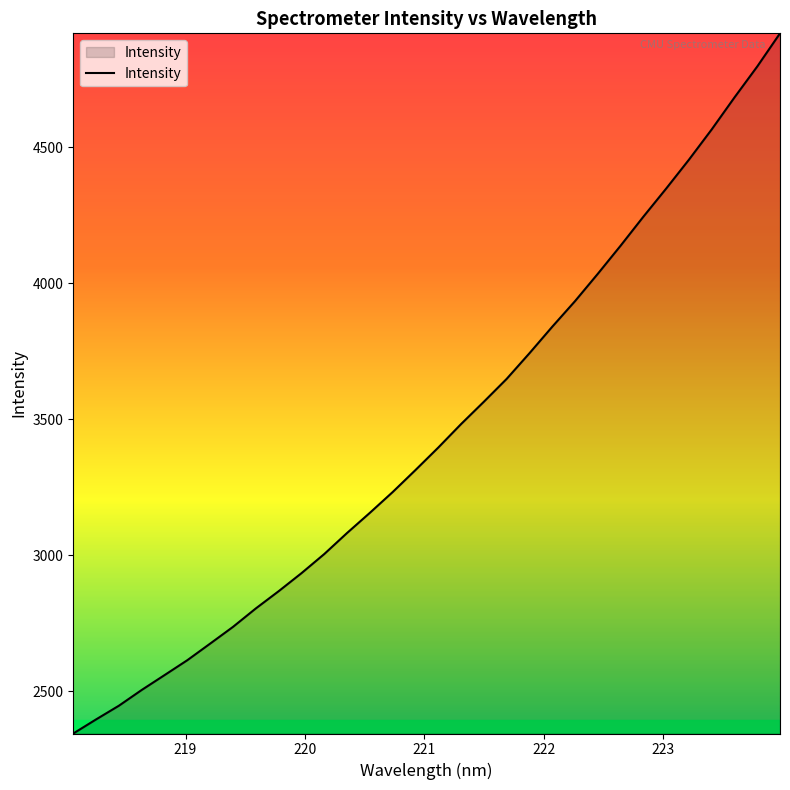

What is the sum of all values?

110462.1